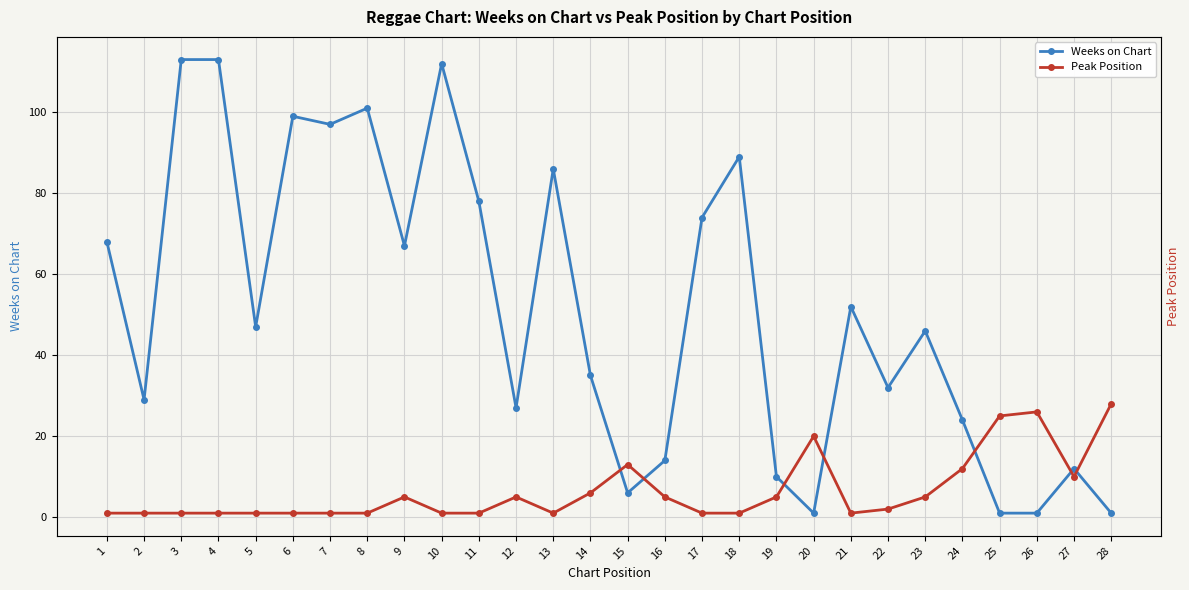

How many interior local valleys does the Peak Position series have?

3